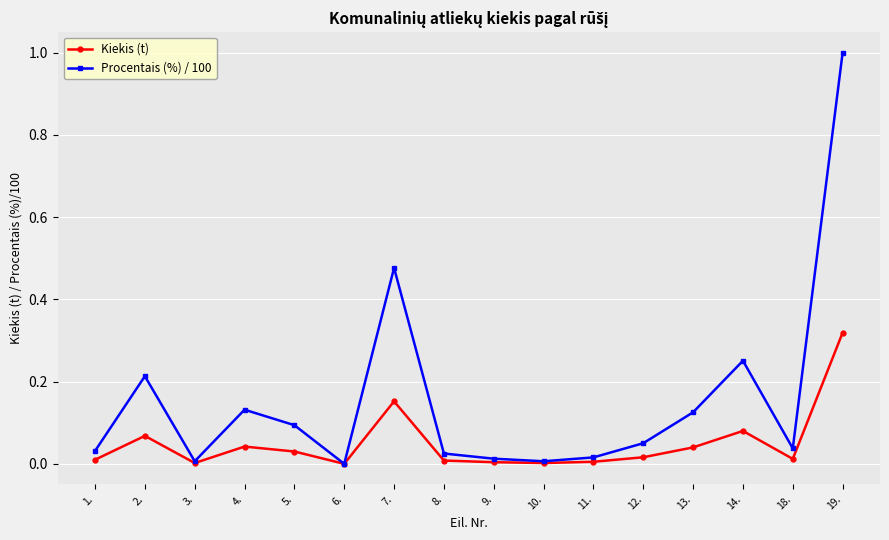

Where is the first local minimum for Procentais (%) / 100?

3.